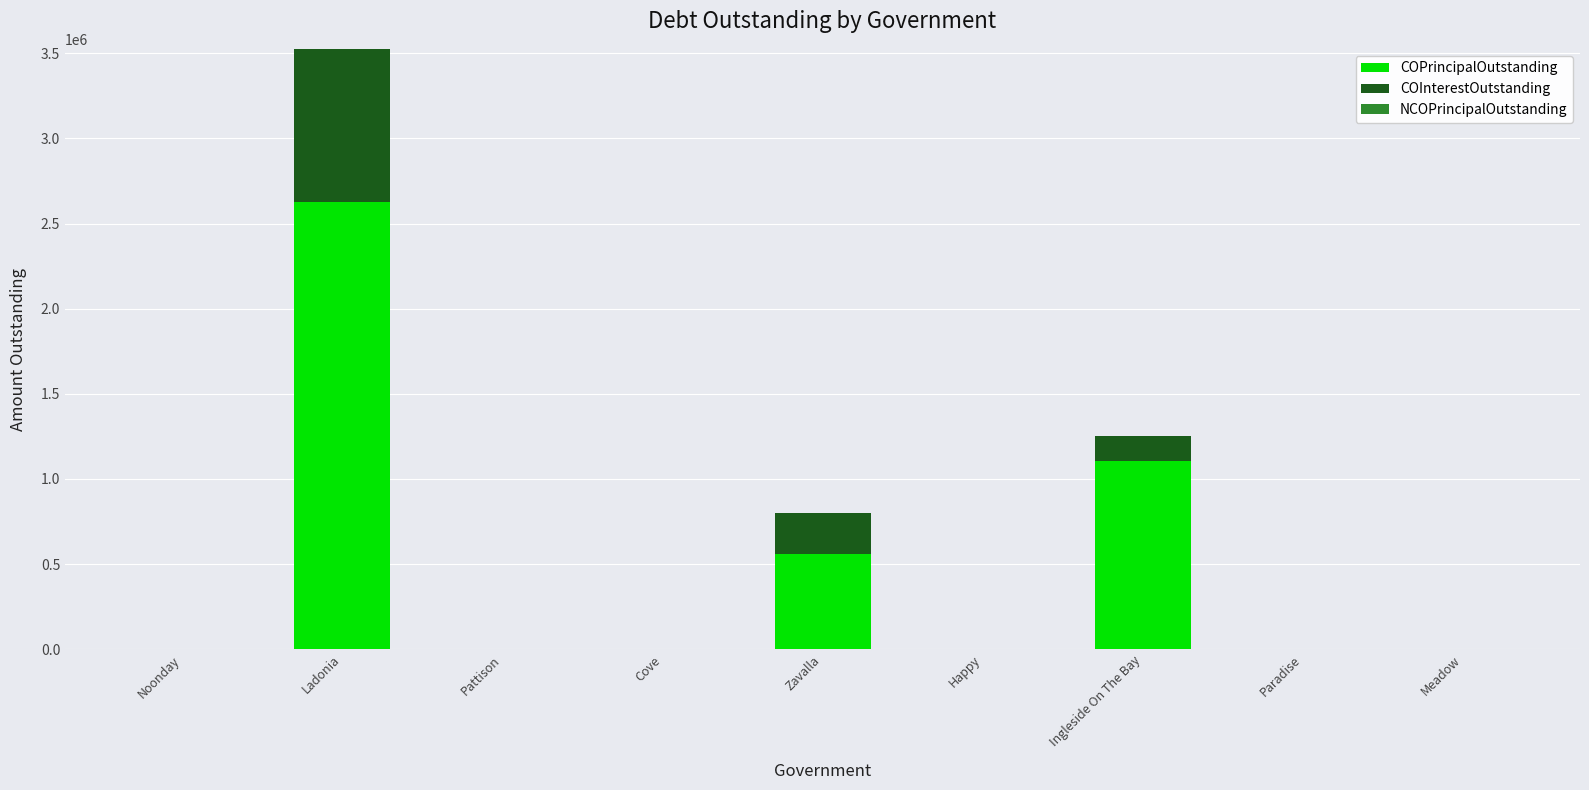

What is the sum of all COPrincipalOutstanding values?

4291000.0